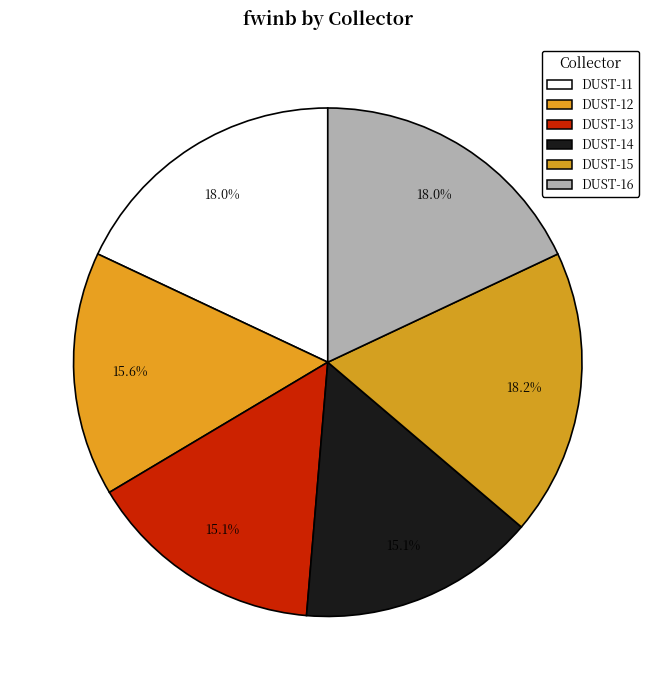

What is the change in value from DUST-11 to DUST-12?

-0.1